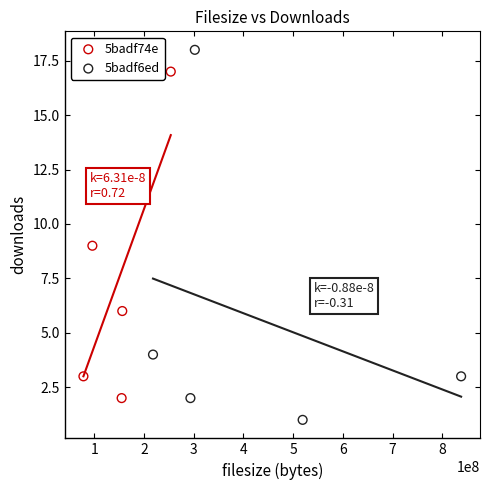

Which series contains the highest Y value?

5badf6ed